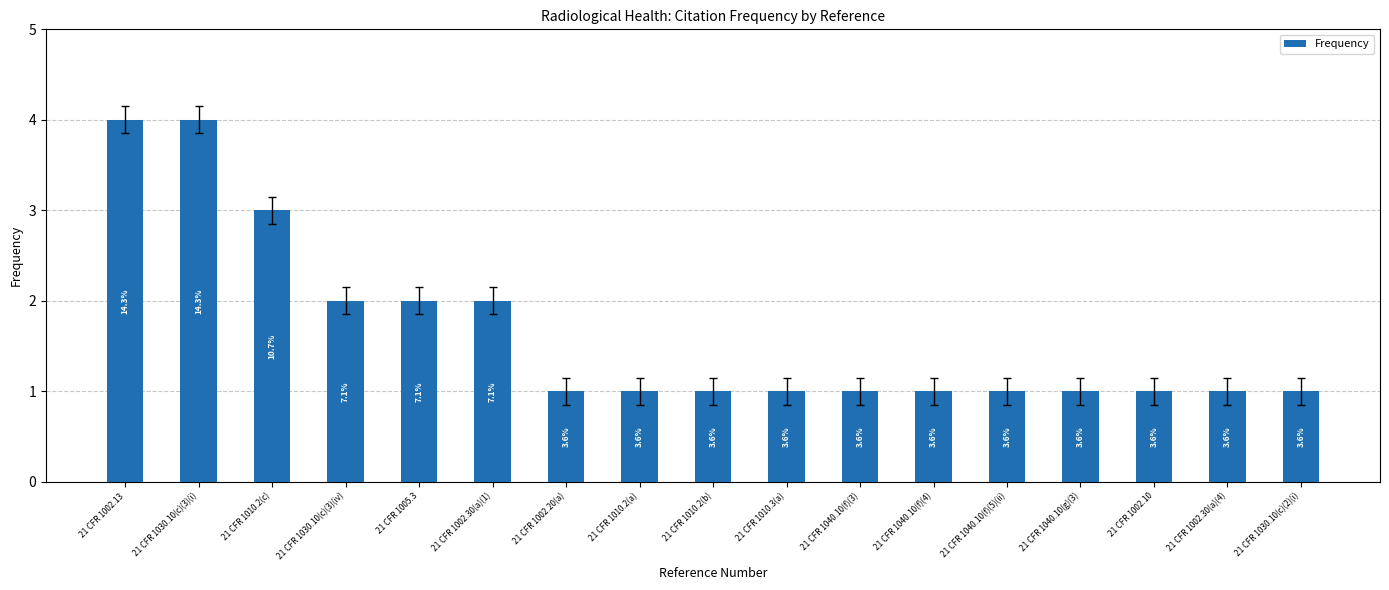

List the labels in order of value, smallest first.

21 CFR 1002.20(a), 21 CFR 1010.2(a), 21 CFR 1010.2(b), 21 CFR 1010.3(a), 21 CFR 1040.10(f)(3), 21 CFR 1040.10(f)(4), 21 CFR 1040.10(f)(5)(ii), 21 CFR 1040.10(g)(3), 21 CFR 1002.10, 21 CFR 1002.30(a)(4), 21 CFR 1030.10(c)(2)(i), 21 CFR 1030.10(c)(3)(iv), 21 CFR 1005.3, 21 CFR 1002.30(a)(1), 21 CFR 1010.2(c), 21 CFR 1002.13, 21 CFR 1030.10(c)(3)(i)